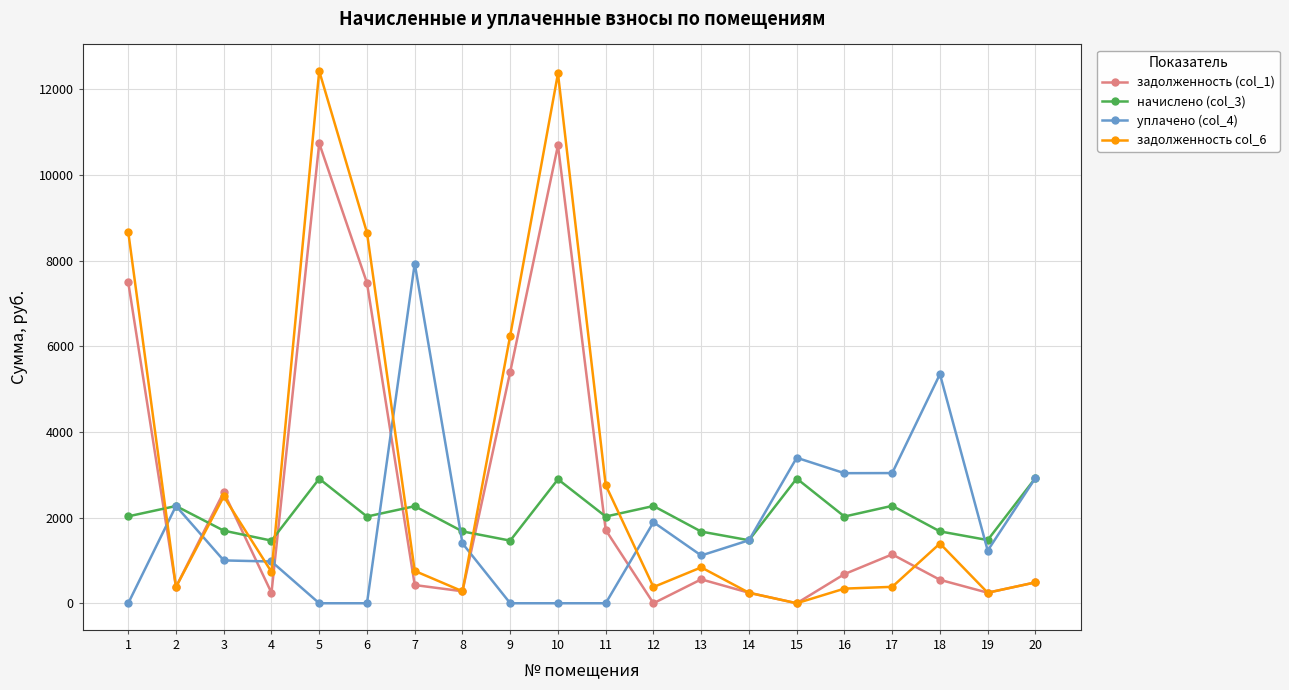

What is the value of the начислено (col_3) point at the 1st from the left?

2029.1